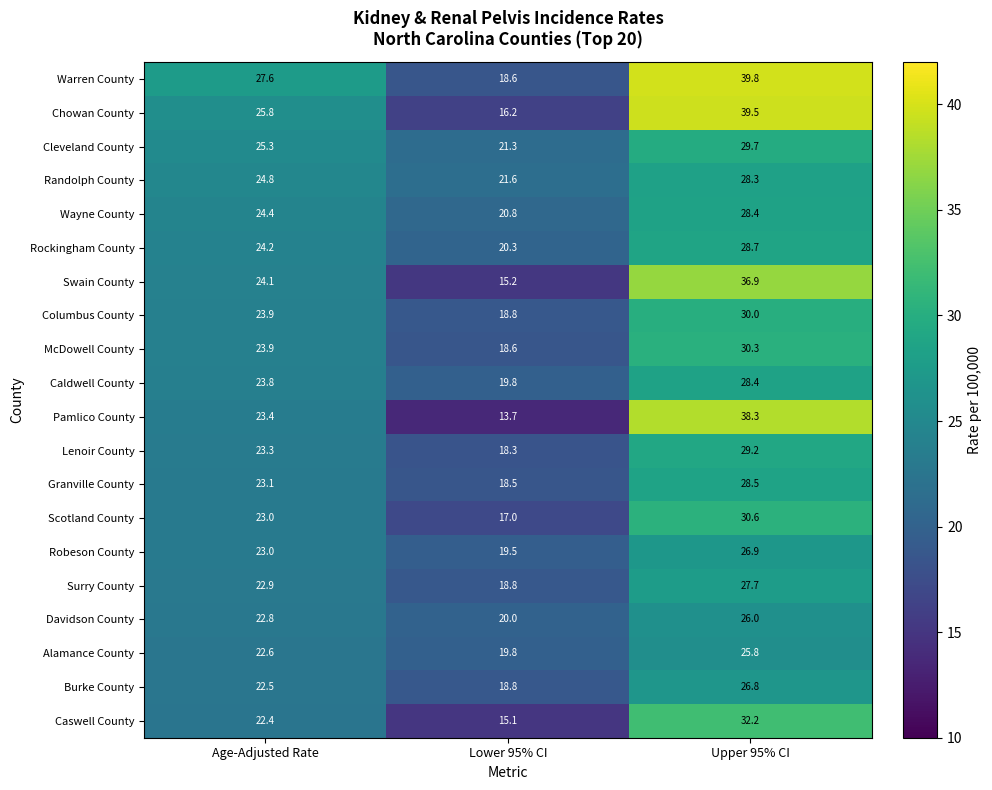

Which category has the highest value in the Caldwell County series?

Upper 95% CI